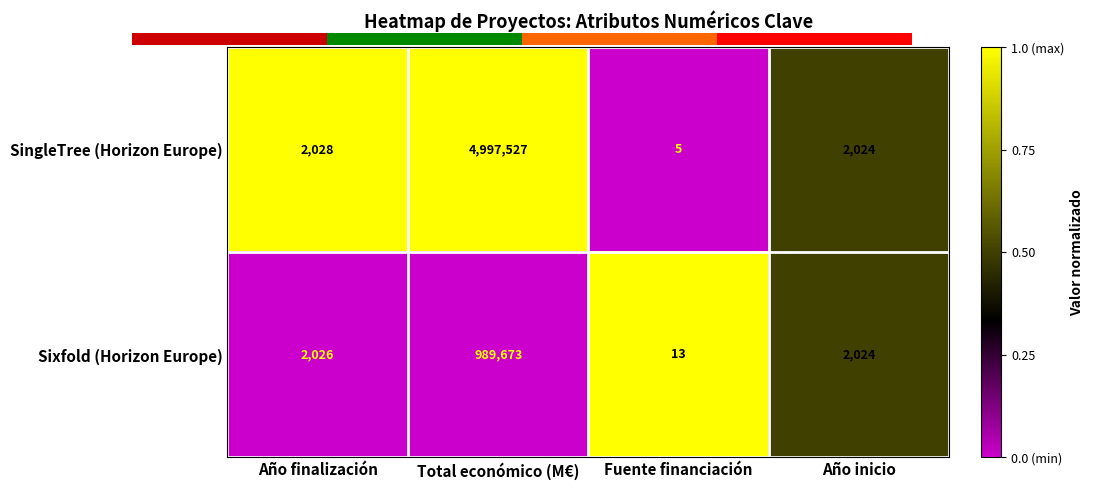

List the labels in order of Sixfold (Horizon Europe) value, largest first.

Total económico (M€), Año finalización, Año inicio, Fuente financiación